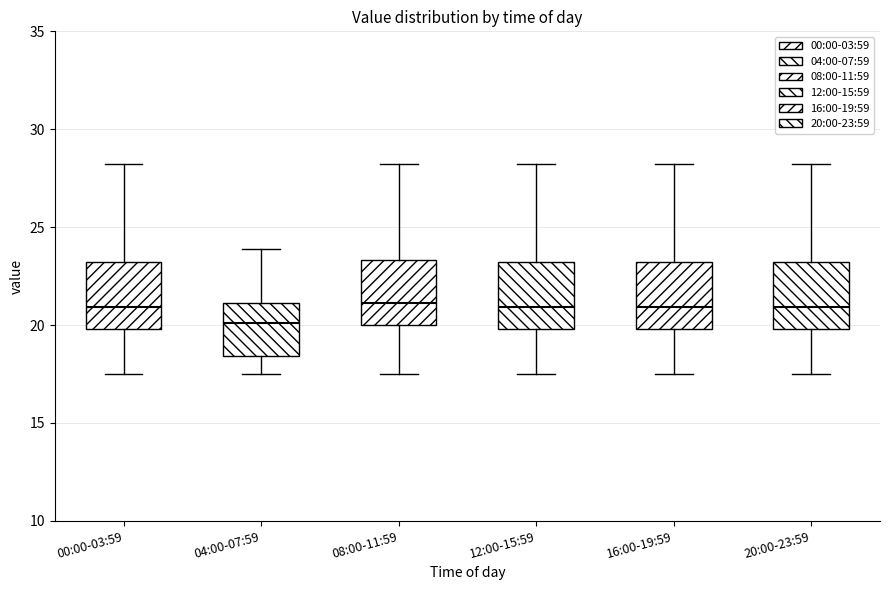

Reading left to right, transcribe this box plot: for each box, give where its median line is, the range the box spans, and where its two whiskers end, as read against the y-axis. The values are not printed on the chart, so give them approximately, as read against the axis.

00:00-03:59: median 21.0, box 20.0 to 23.0, whiskers 17.5 to 28.0
04:00-07:59: median 20.0, box 18.5 to 21.0, whiskers 17.5 to 24.0
08:00-11:59: median 21.0, box 20.0 to 23.5, whiskers 17.5 to 28.0
12:00-15:59: median 21.0, box 20.0 to 23.0, whiskers 17.5 to 28.0
16:00-19:59: median 21.0, box 20.0 to 23.0, whiskers 17.5 to 28.0
20:00-23:59: median 21.0, box 20.0 to 23.0, whiskers 17.5 to 28.0